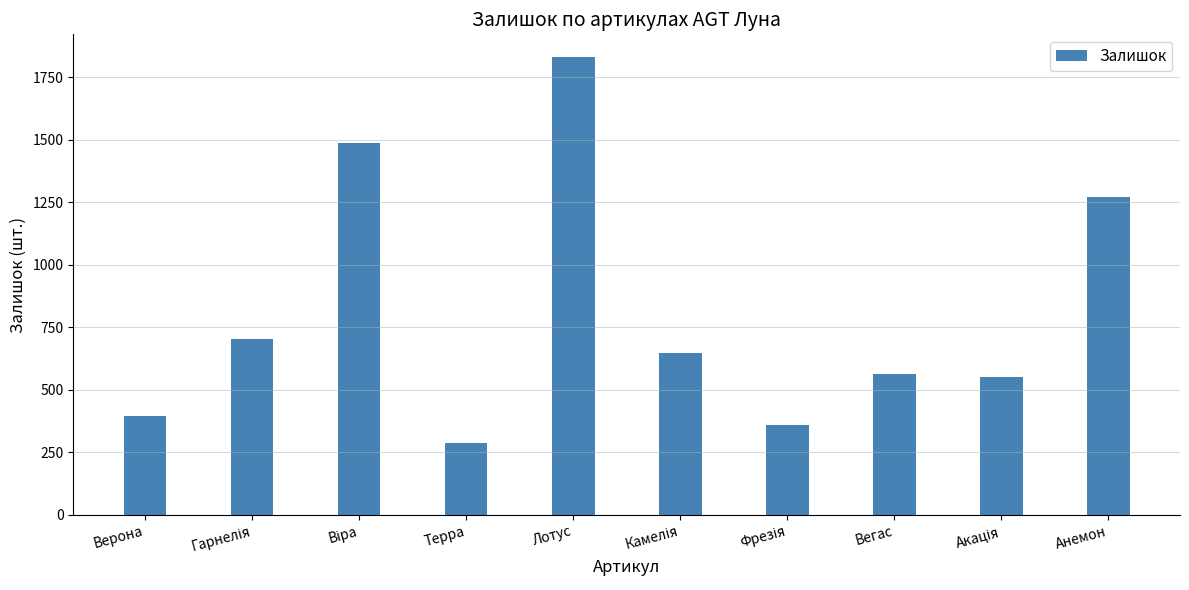

What is the label of the 4th bar from the left?

Терра